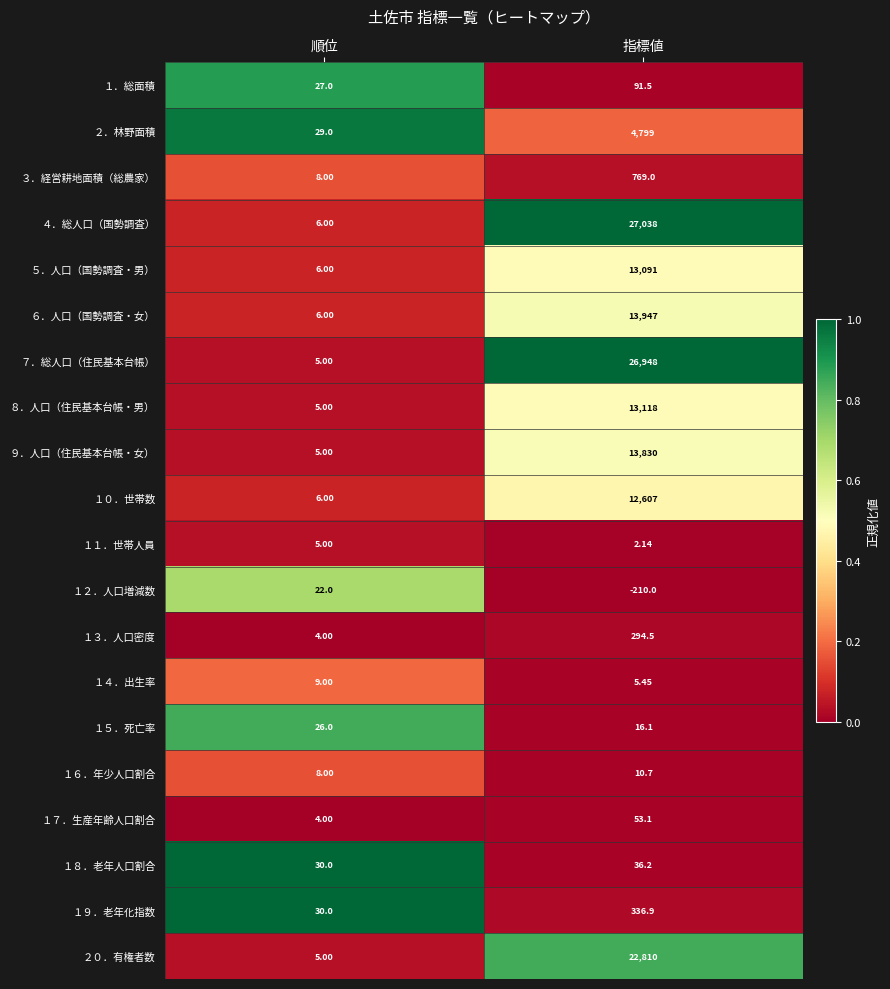

Which series has the widest spread of values?

４．総人口（国勢調査）